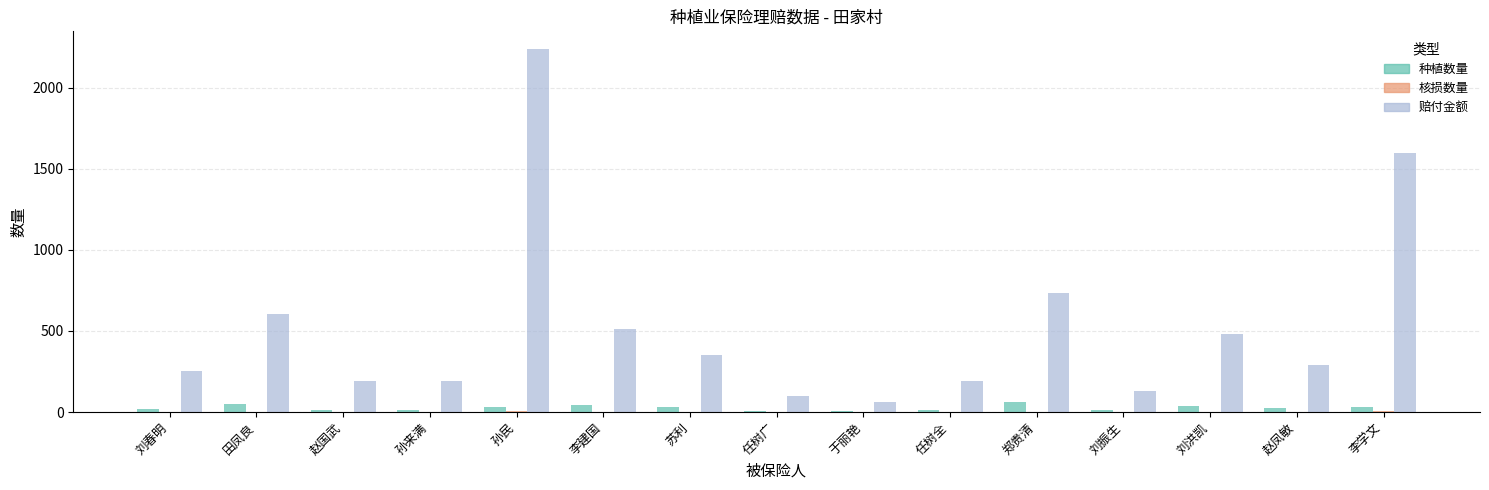

Where does the 赔付金额 series first go above 287?

田凤良